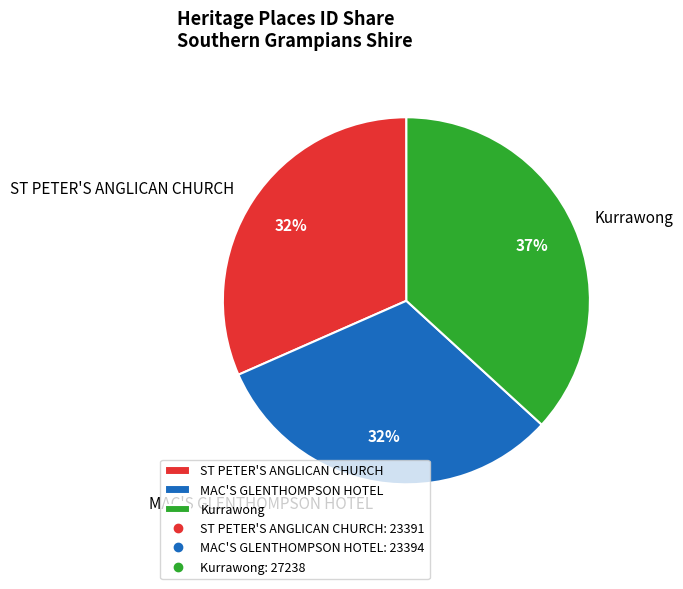

How many segments does this pie chart have?

3